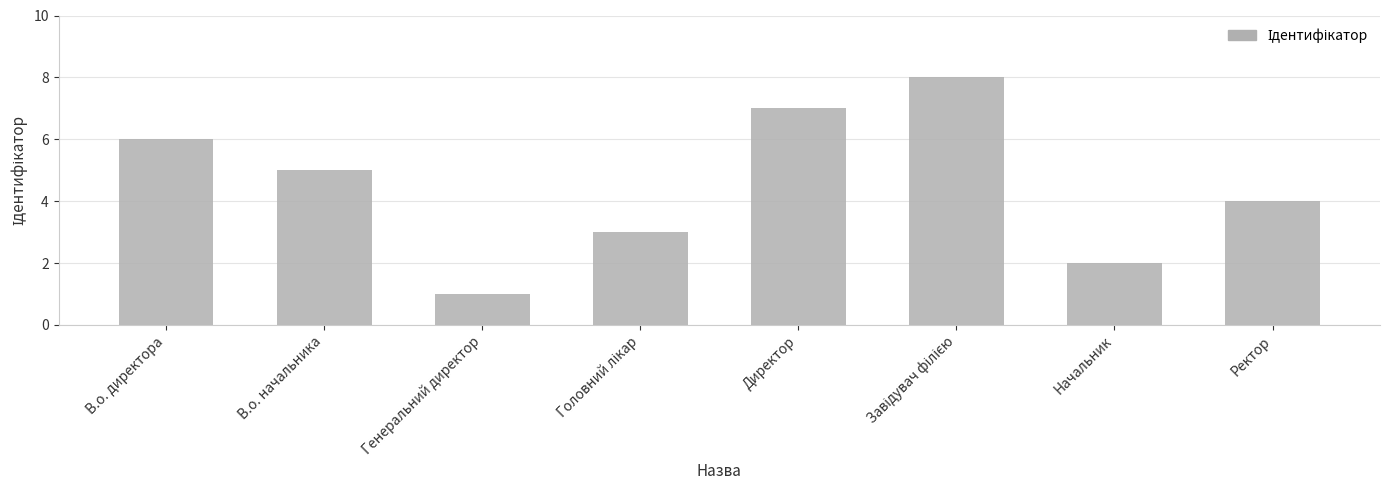

What is the value of the 6th bar from the left?

8